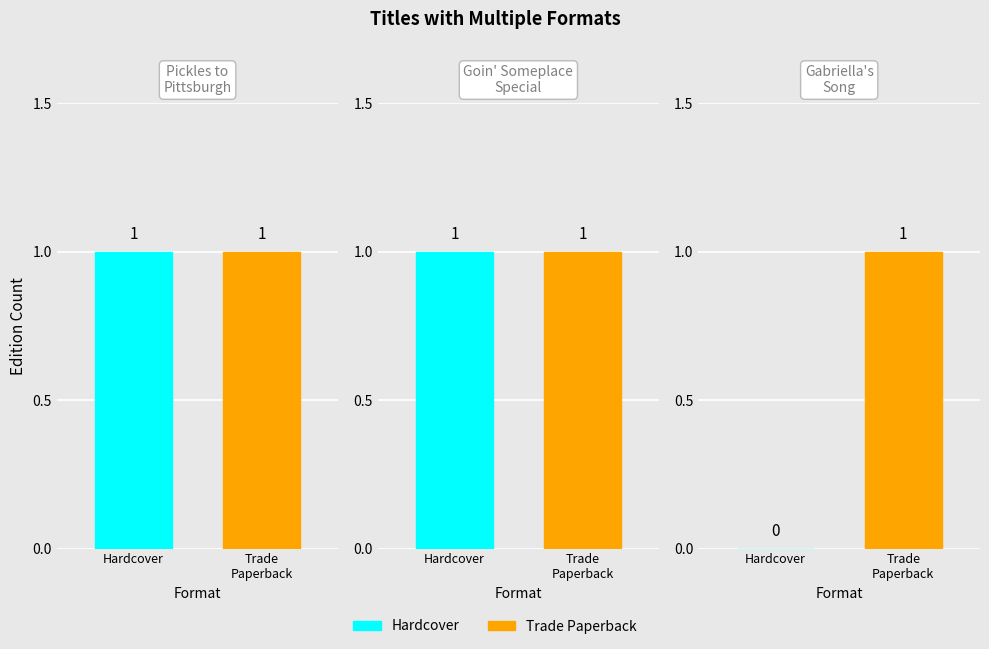

What is the spread (max minus min) of values at 3?

1